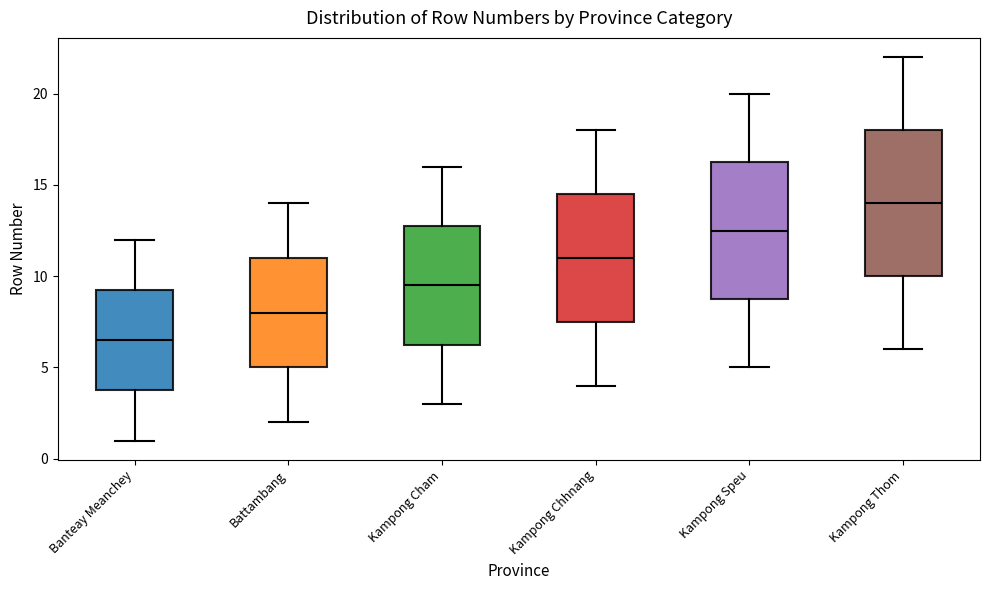

Where is the lower edge of the box for Kampong Cham on the y-axis? The values are not printed on the chart, so give them approximately, as read against the axis.

6.5